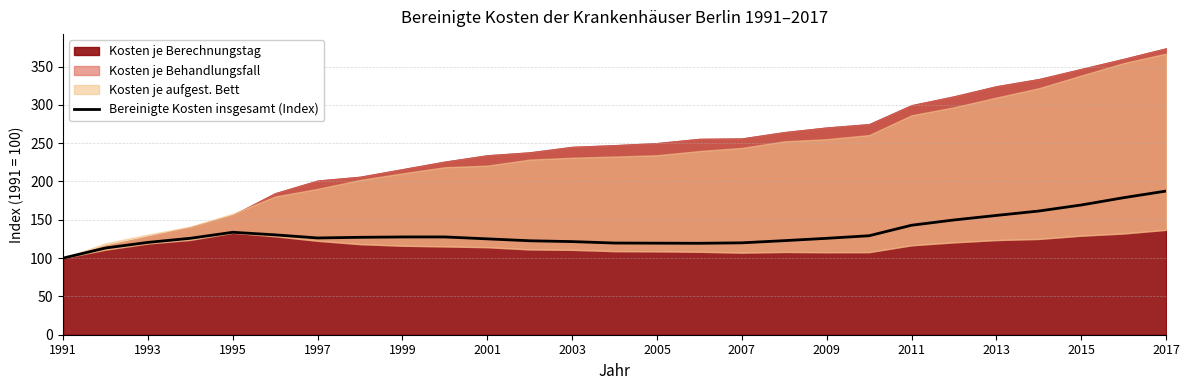

How many interior local peaks (higher than both neighbors) does the data have?

2